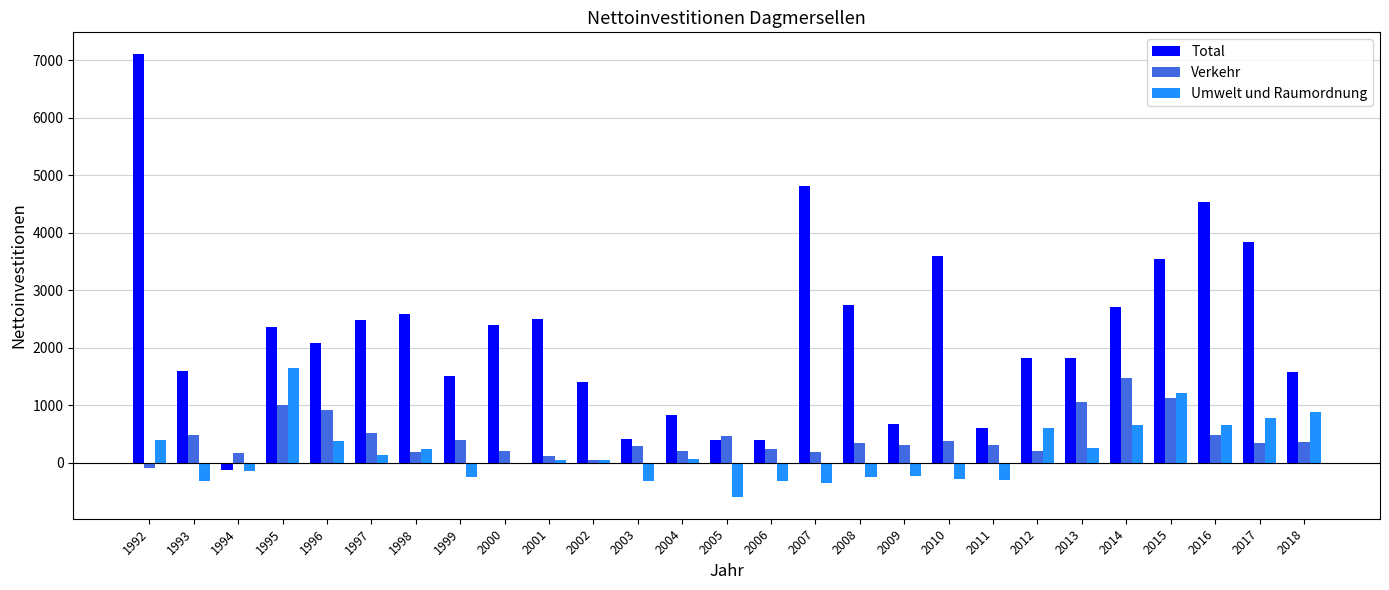

True or false: Total has a value of 7698.8 at 2007.

False